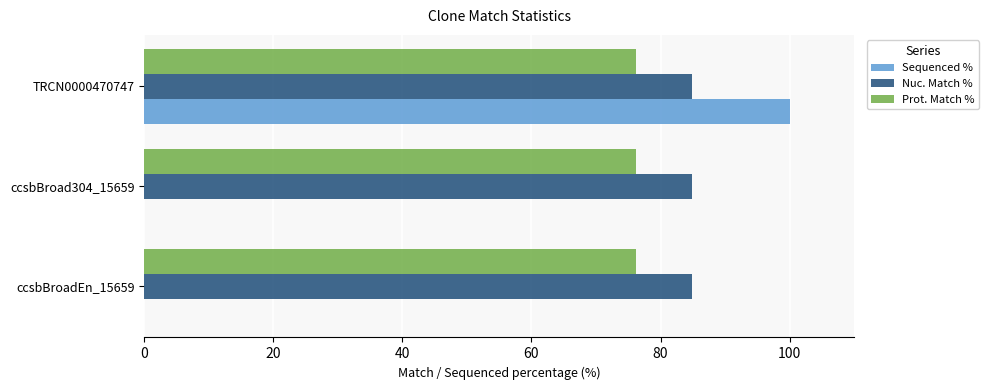

What is the sum of all Nuc. Match % values?

254.4